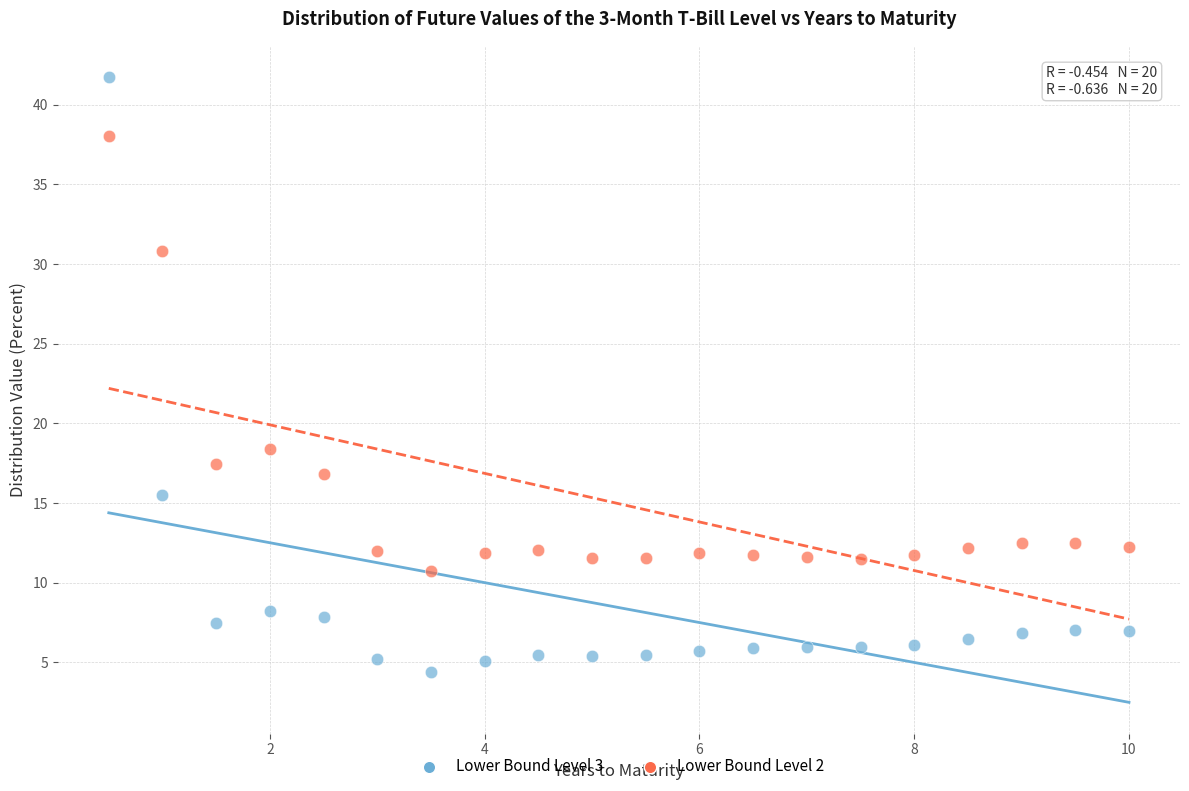

In the Lower Bound Level 2 series, what Y value is closest to 24?

18.4